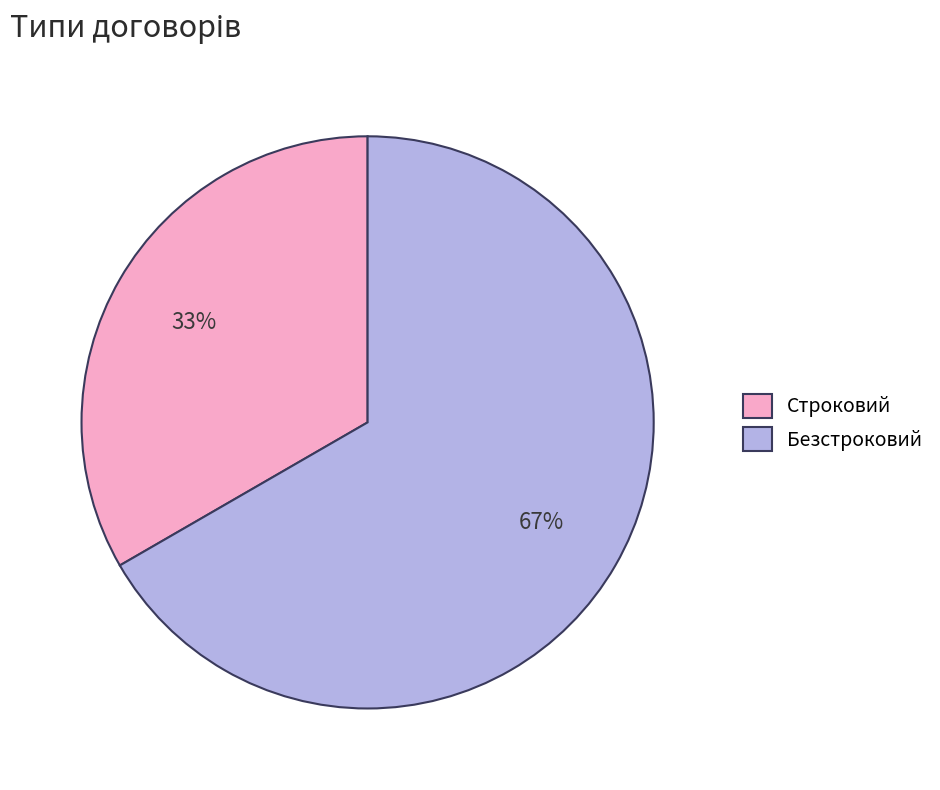

Does Строковий account for over 50% of the chart?

No